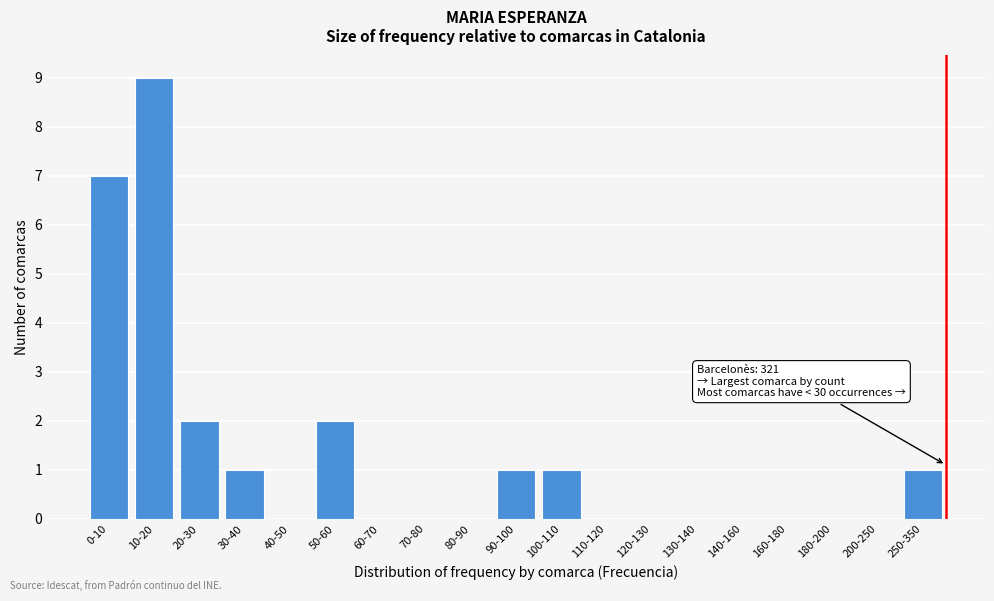

Reading left to right, what are all the values shown in this chart?

0-10=7	10-20=9	20-30=2	30-40=1	40-50=0	50-60=2	60-70=0	70-80=0	80-90=0	90-100=1	100-110=1	110-120=0	120-130=0	130-140=0	140-160=0	160-180=0	180-200=0	200-250=0	250-350=1